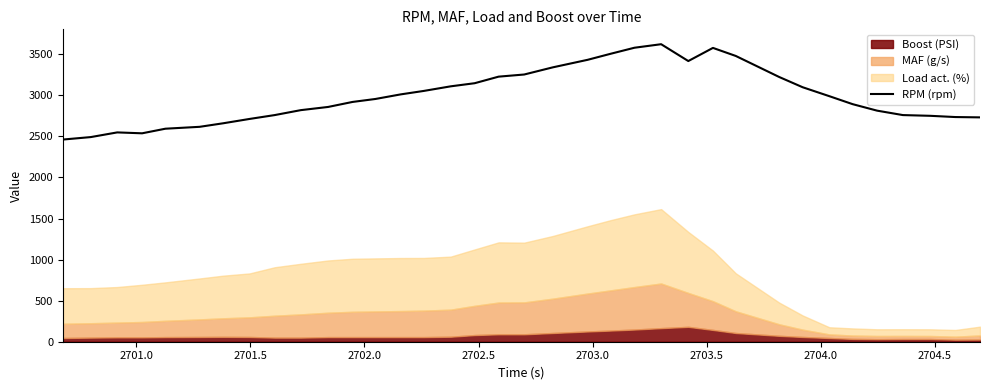

How many lines are shown in the chart?

1